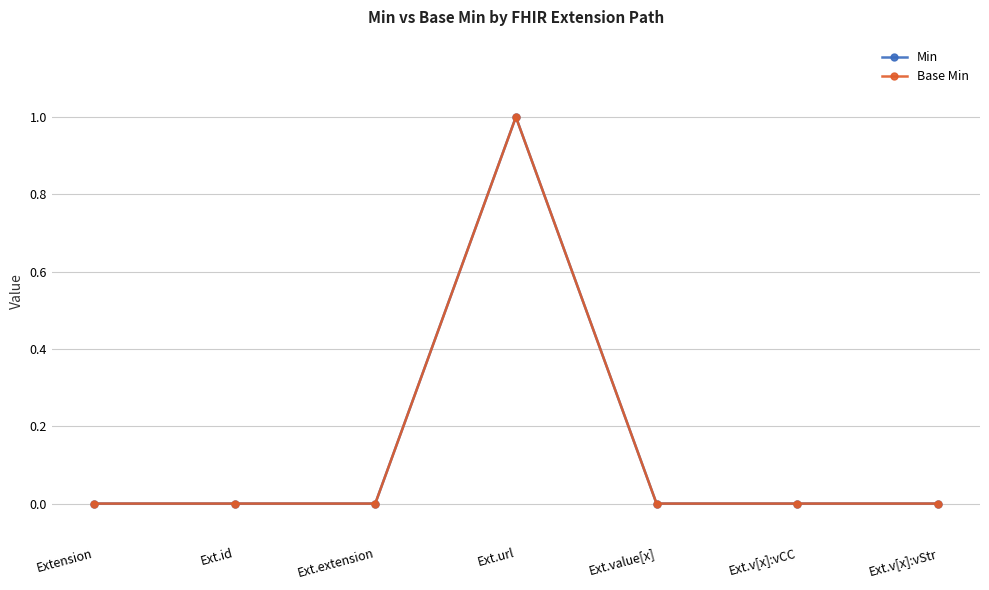

Is the value of Min at Ext.extension greater than the value of Base Min at Ext.v[x]:vStr?

No